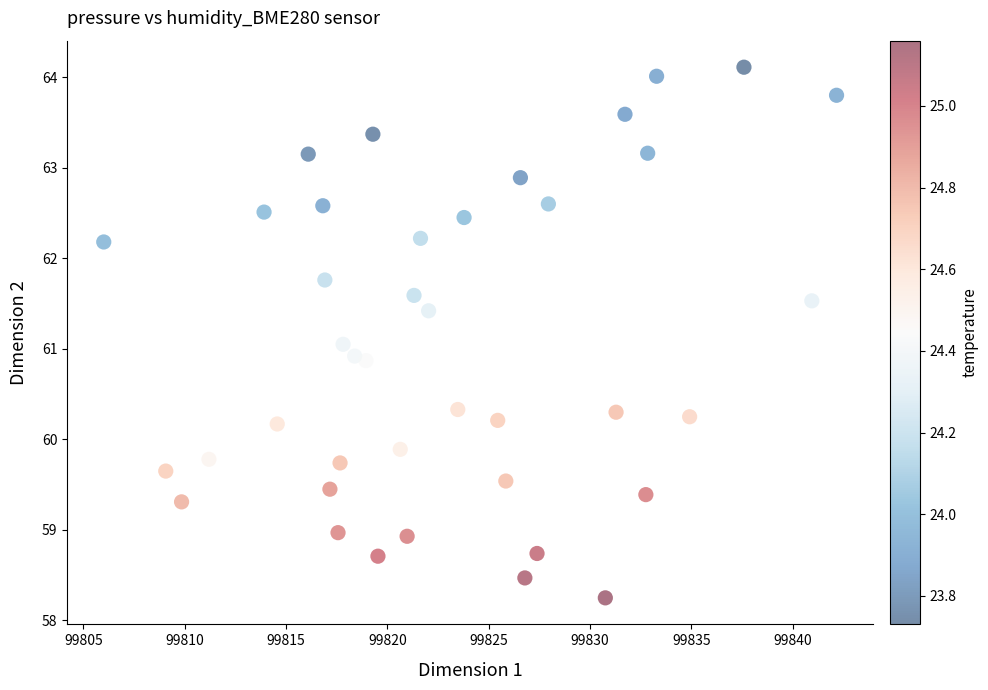

What is the range of X values (max minus min)?

36.2